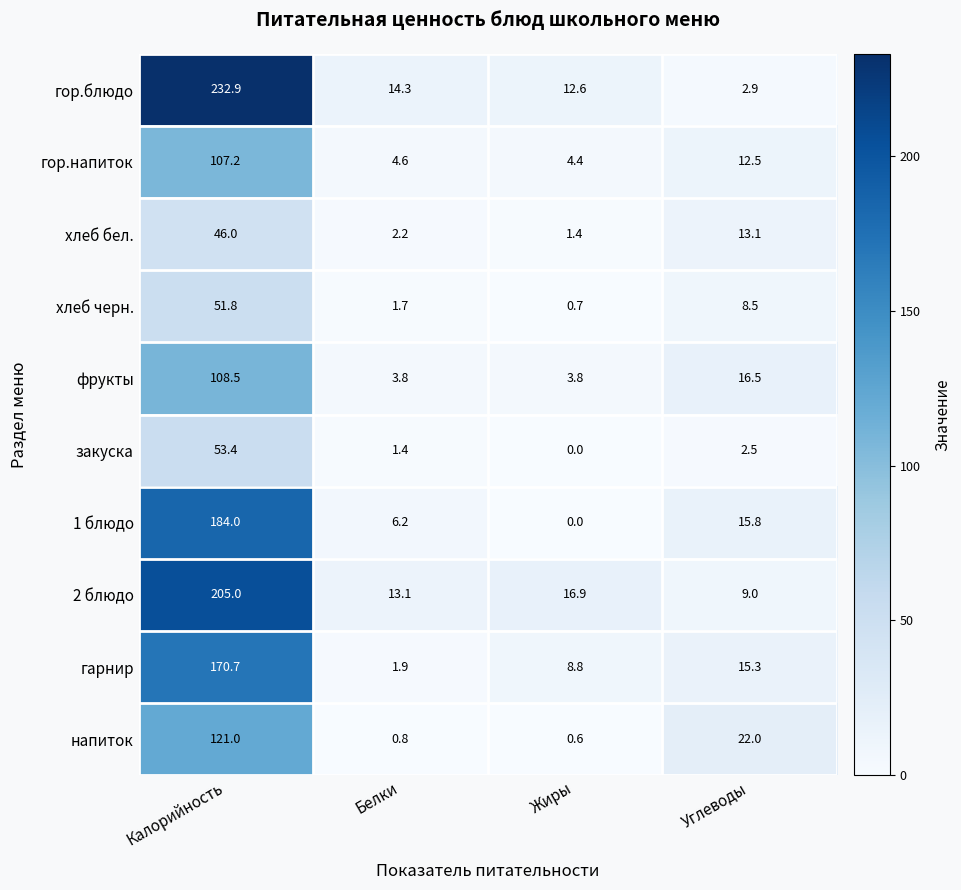

What is the difference between the highest and lowest values at Белки?

13.5